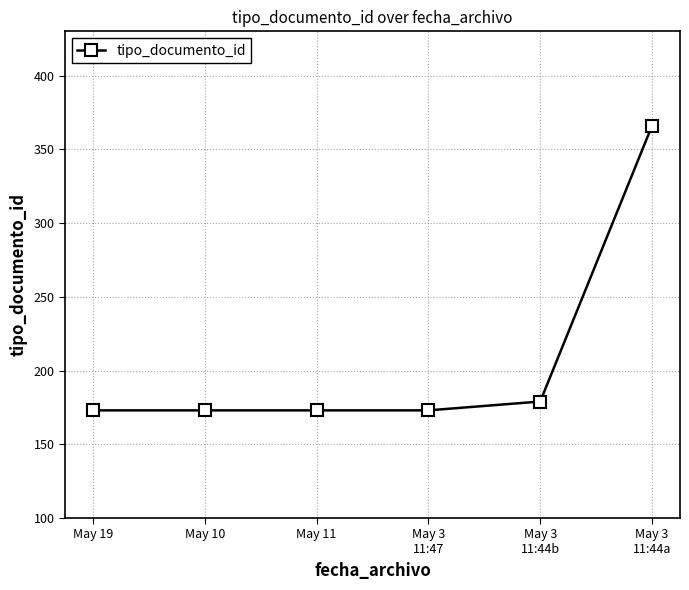

What is the difference between the maximum and minimum values?

193